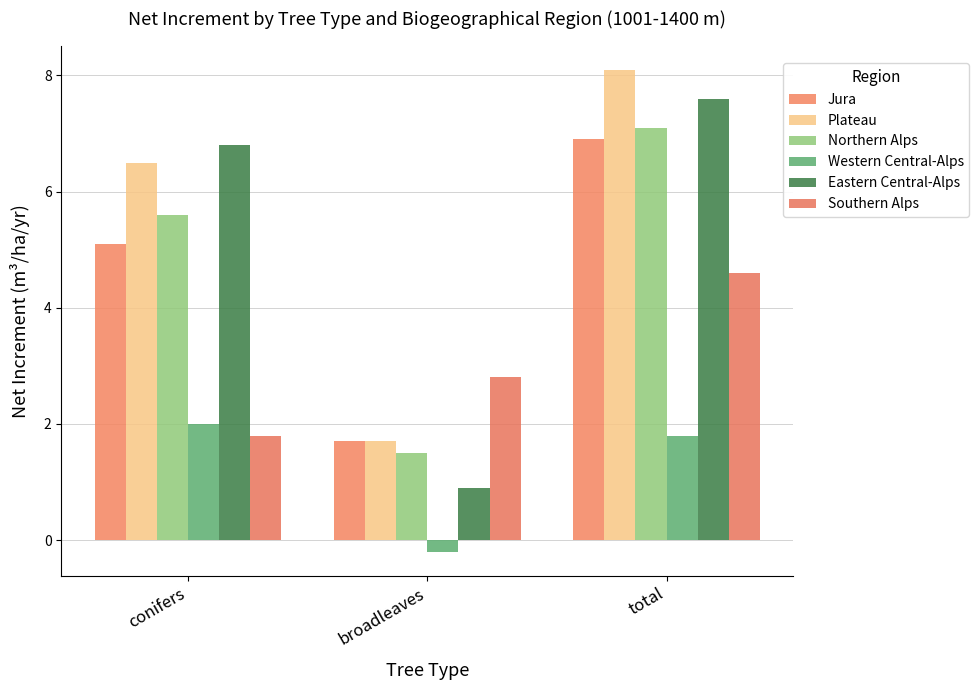

Which has a higher value, total or broadleaves?

total